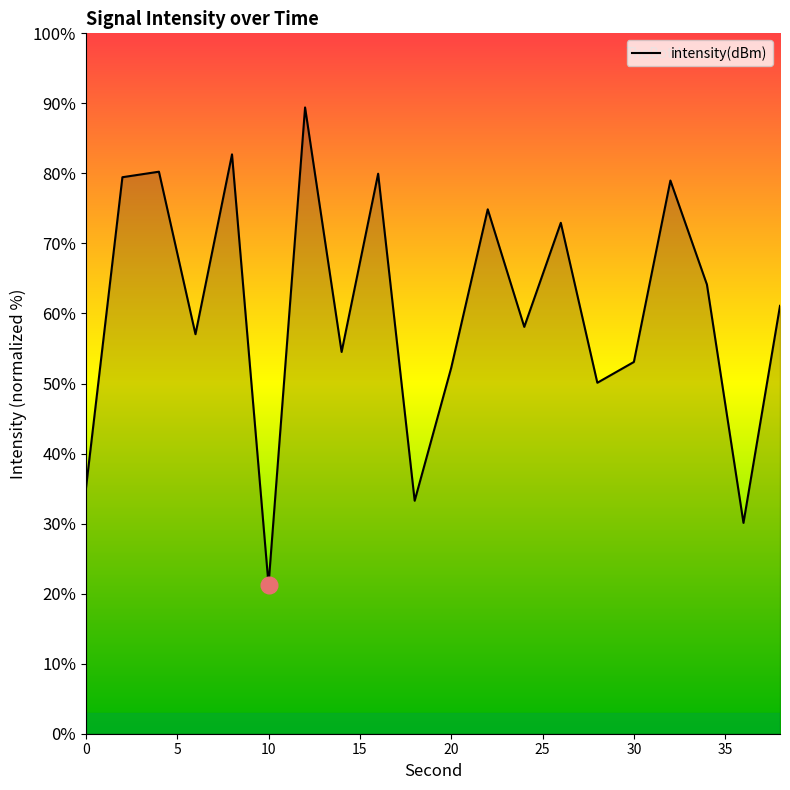

What is the minimum value shown in the chart?

21.3